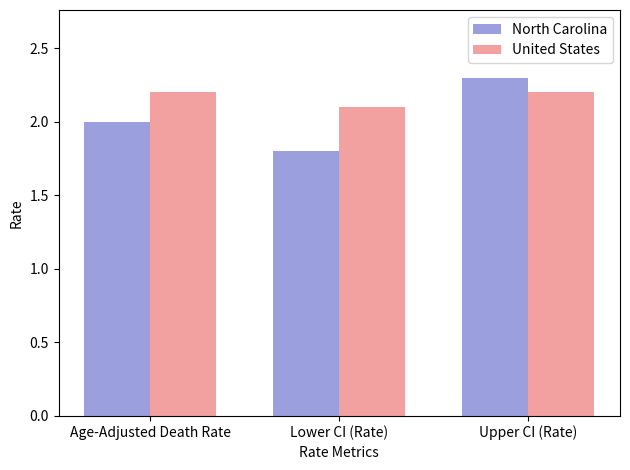

At which category is the sum across all series the highest?

Upper CI (Rate)